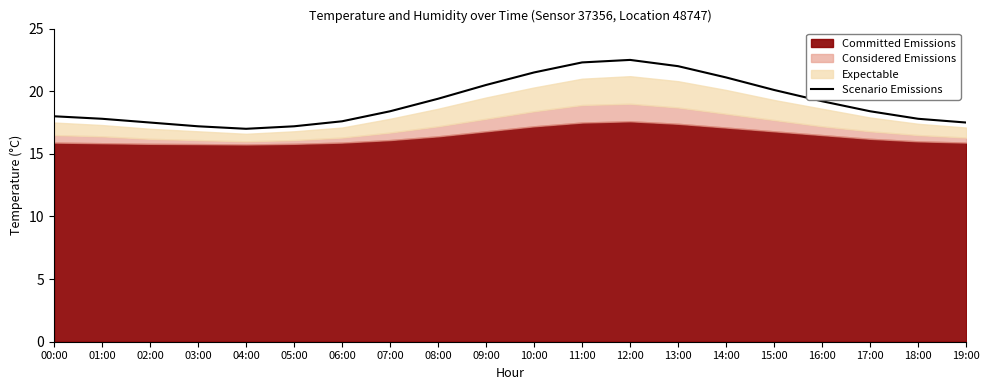

Rank the categories by value from lowest to highest.

04:00, 03:00, 05:00, 02:00, 19:00, 06:00, 01:00, 18:00, 00:00, 07:00, 17:00, 16:00, 08:00, 15:00, 09:00, 14:00, 10:00, 13:00, 11:00, 12:00